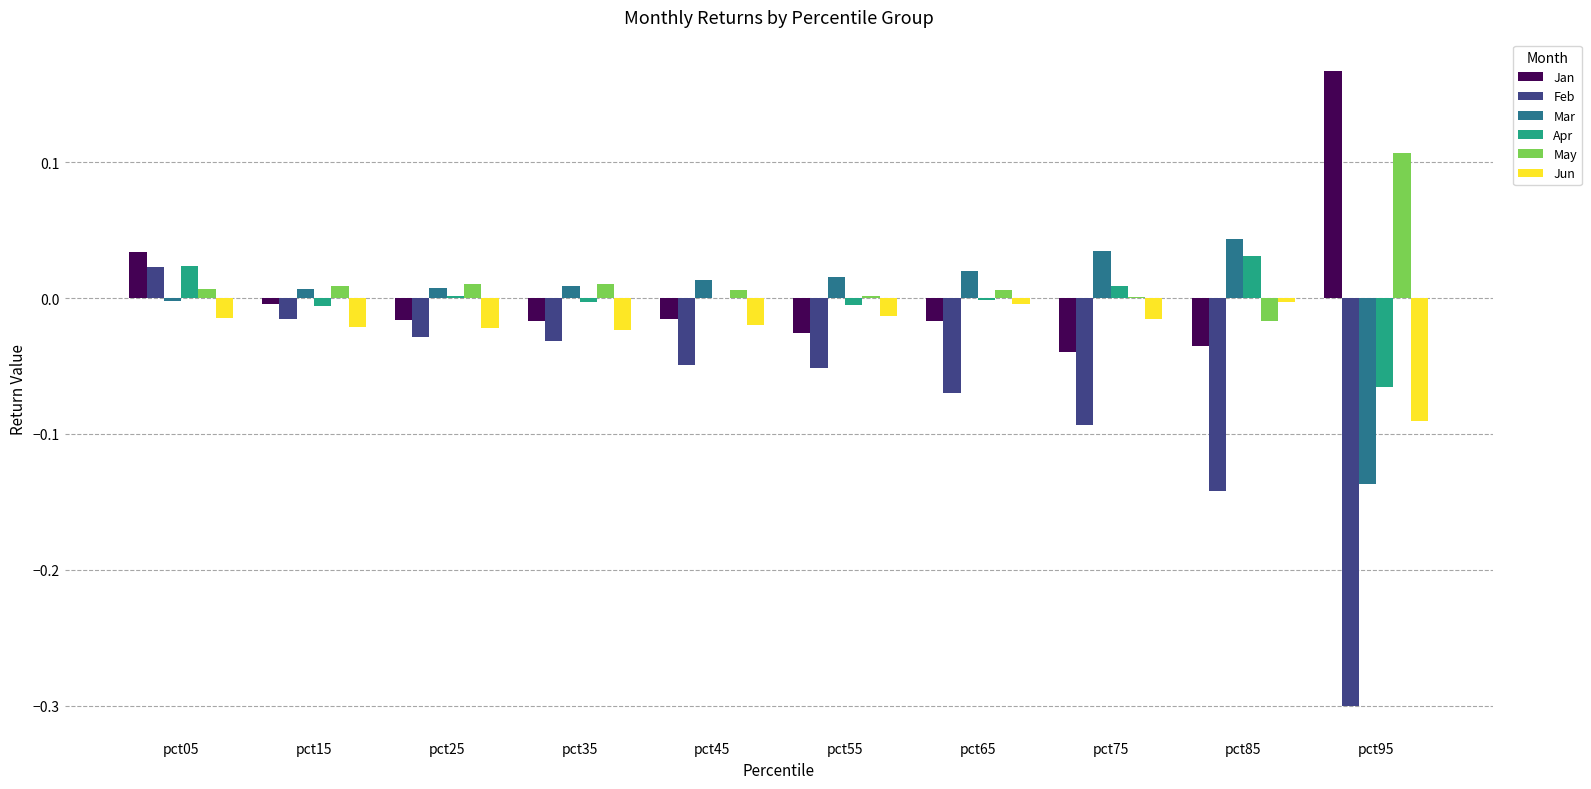

Which series changed the most between pct05 and pct75?

Feb